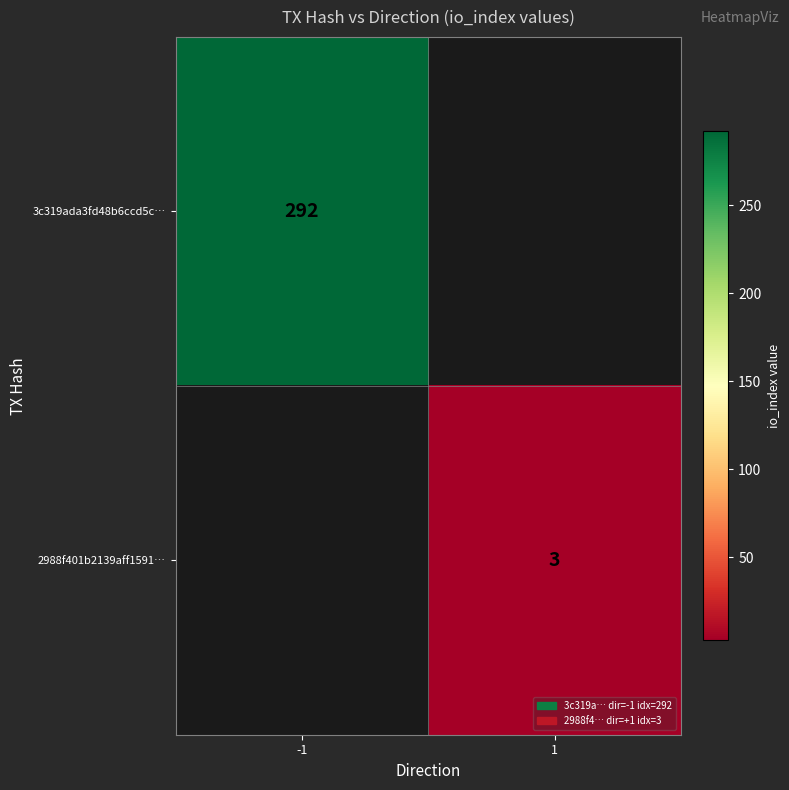

The 3c319ada3fd48b6ccd5c… series shows 292 at -1. True or false?

True